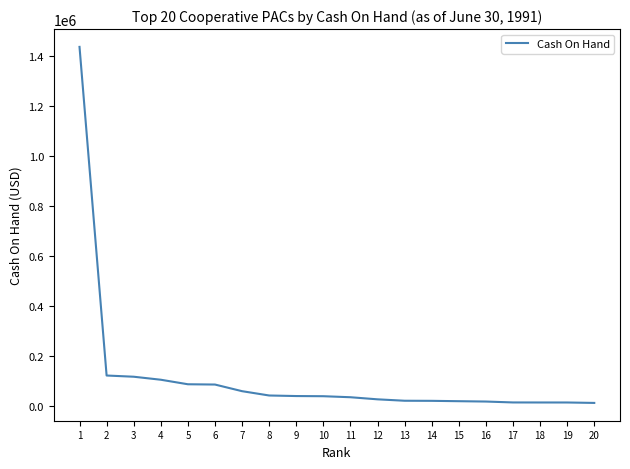

Approximately how many times larger is the value at 12 compared to 10?

0.7